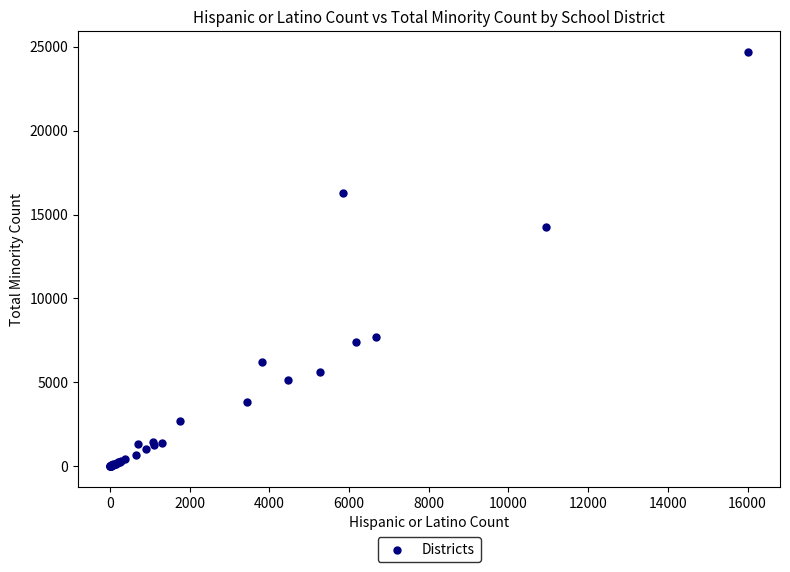

What Y value in the scatter plot is closest to 12349?

14273